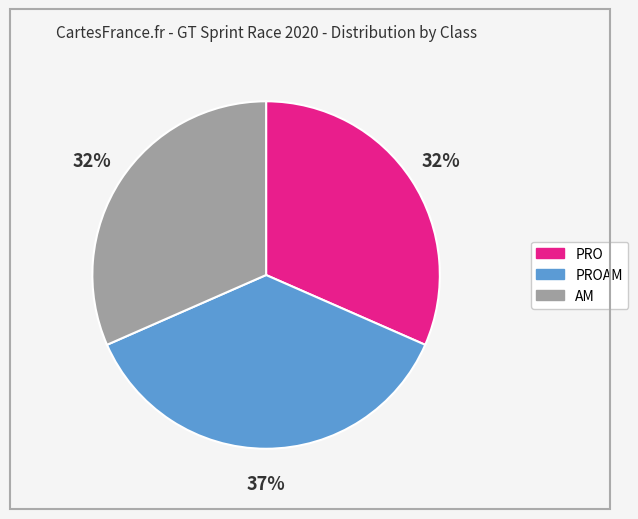

To the nearest percent, what percentage of the pie is AM?

32%